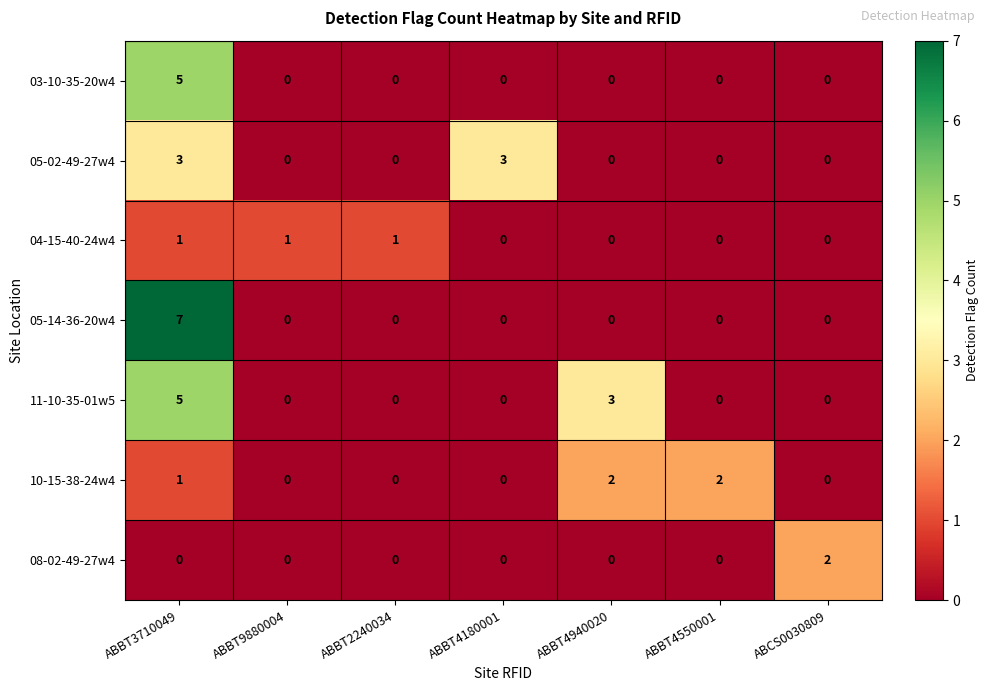

What is the sum of all 10-15-38-24w4 values?

5